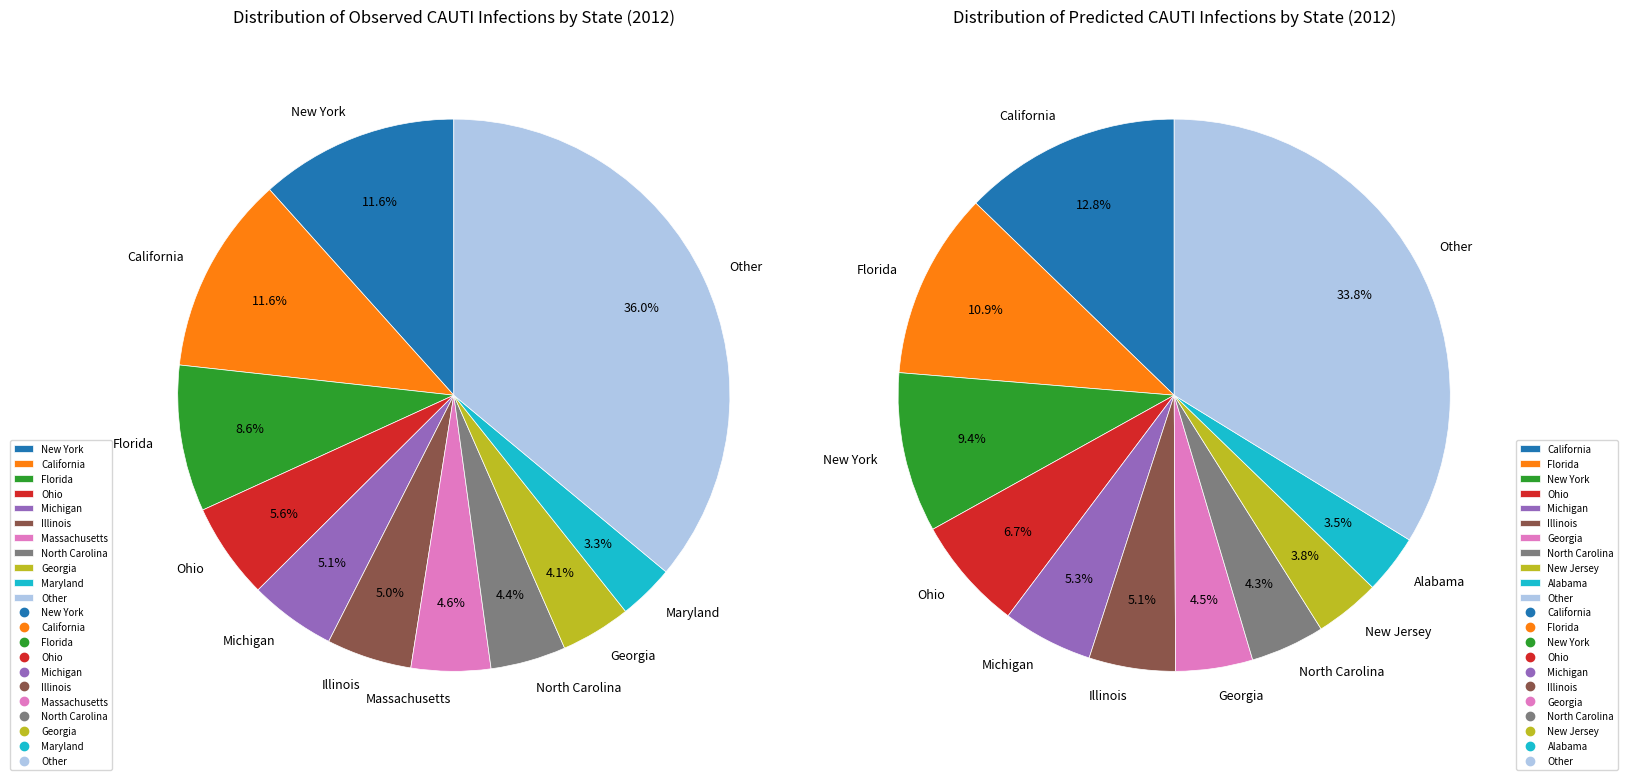

What is the total percentage of Mississippi and Idaho?

1.8%